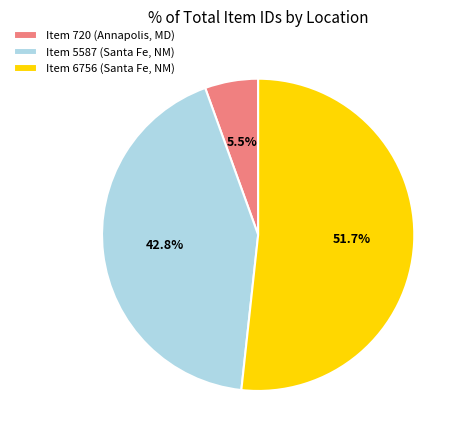

To the nearest percent, what is the average slice percentage?

33%